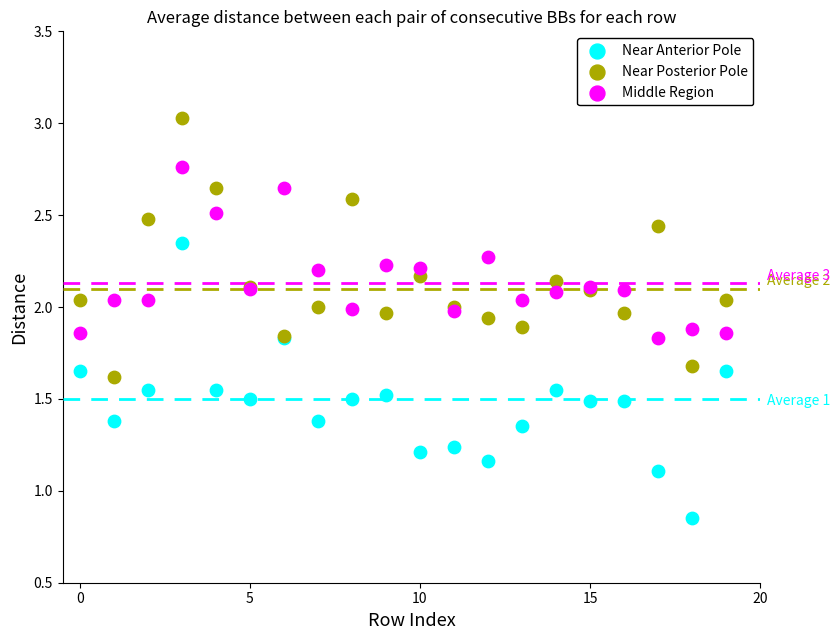

Which series has the largest Y range (max minus min)?

Near Anterior Pole